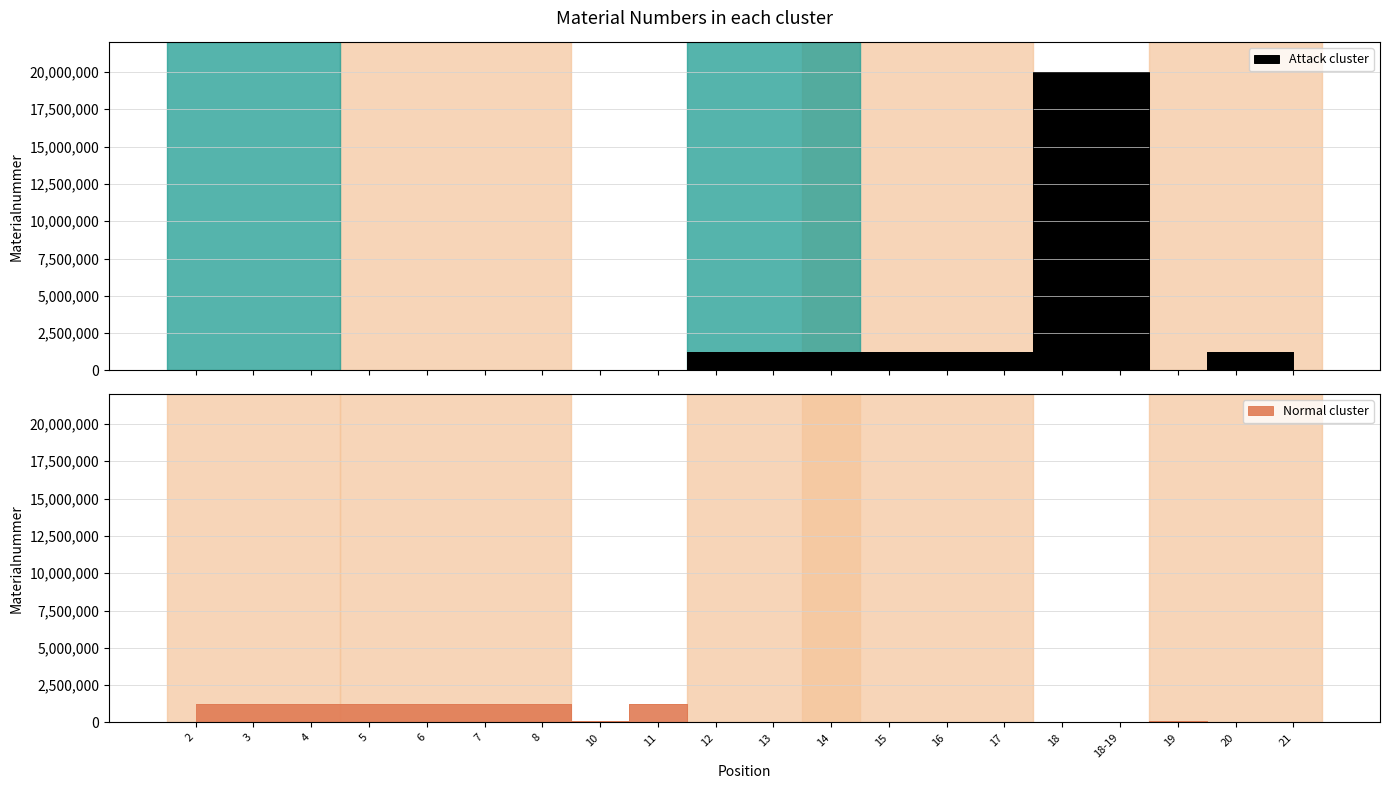

What is the sum of the values at 17 and 3?

1223519